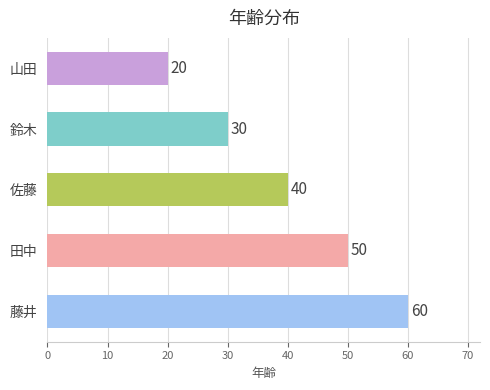

At which label is the value closest to 40?

佐藤